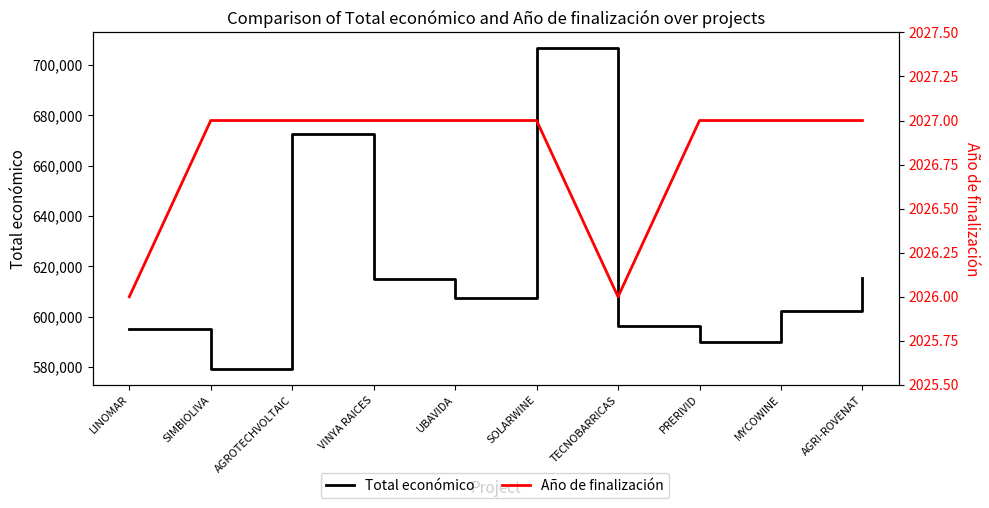

What is the difference between the maximum and minimum values in the Total económico series?

127545.0